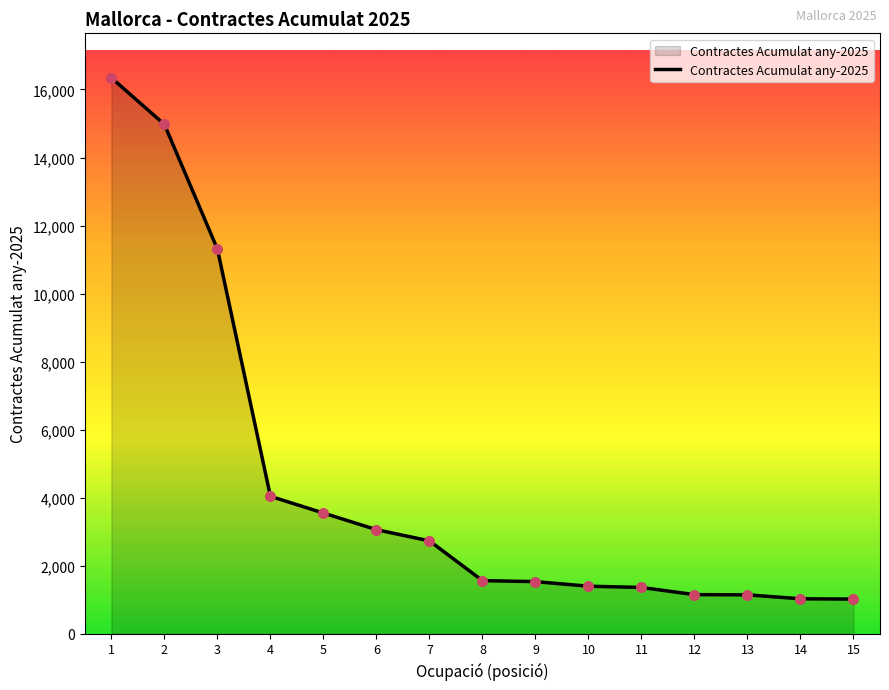

Between 12 and 9, which is larger?

9